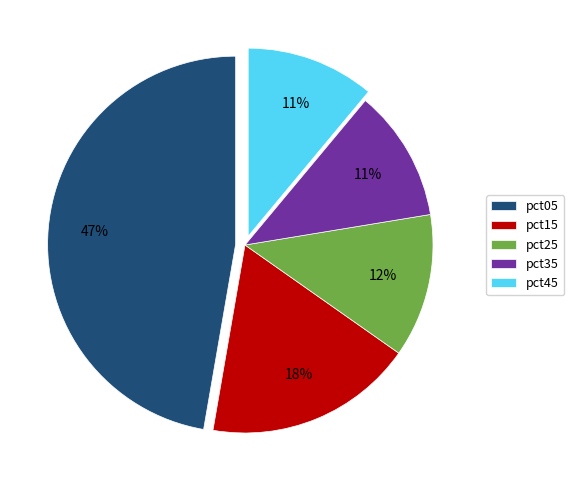

Does pct25 account for over 50% of the chart?

No